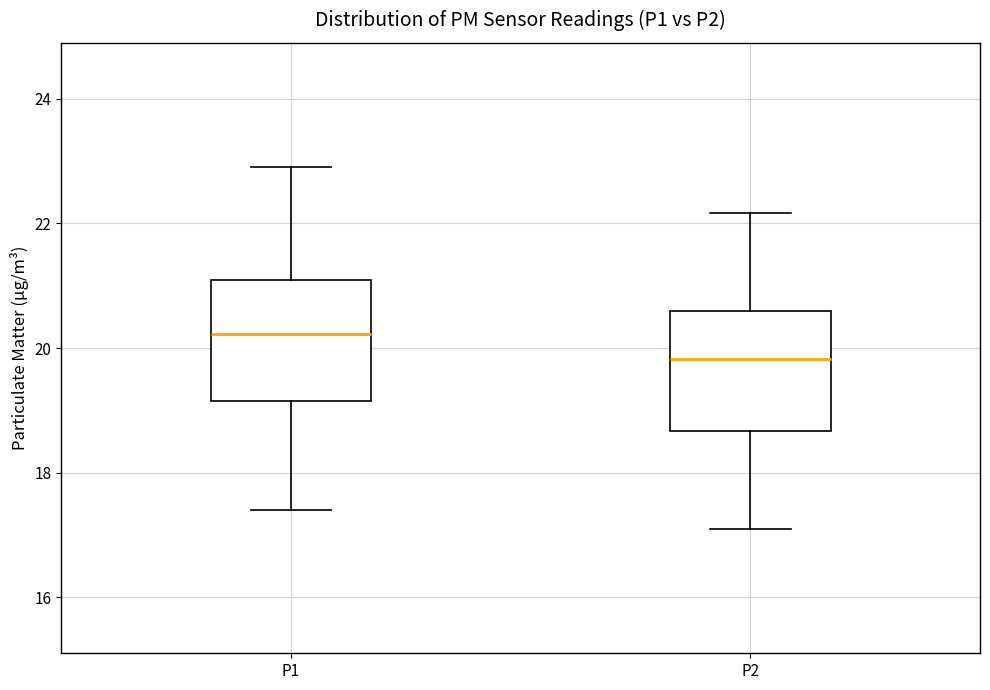

Reading left to right, read every box against the y-axis: the position of its median line, the range the box covers, and the ends of its whiskers. The values are not printed on the chart, so give them approximately, as read against the axis.

P1: median 20.2, box 19.2 to 21.0, whiskers 17.4 to 23.0
P2: median 19.8, box 18.6 to 20.6, whiskers 17.2 to 22.2